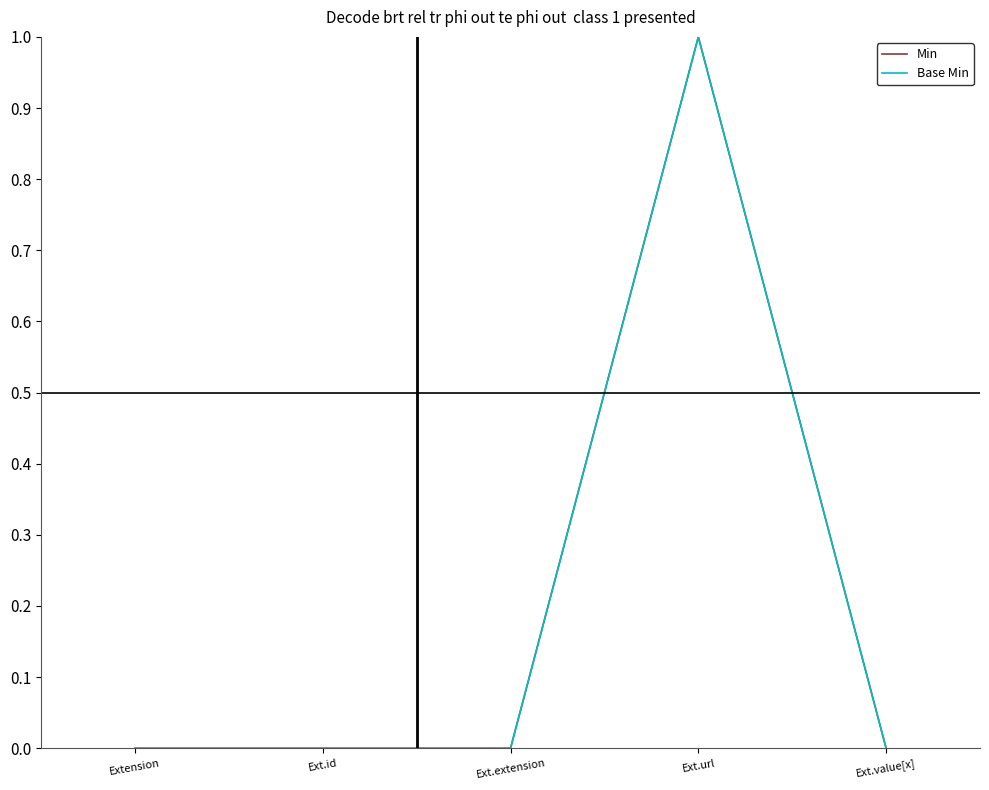

True or false: Min and Base Min cross at least once.

False